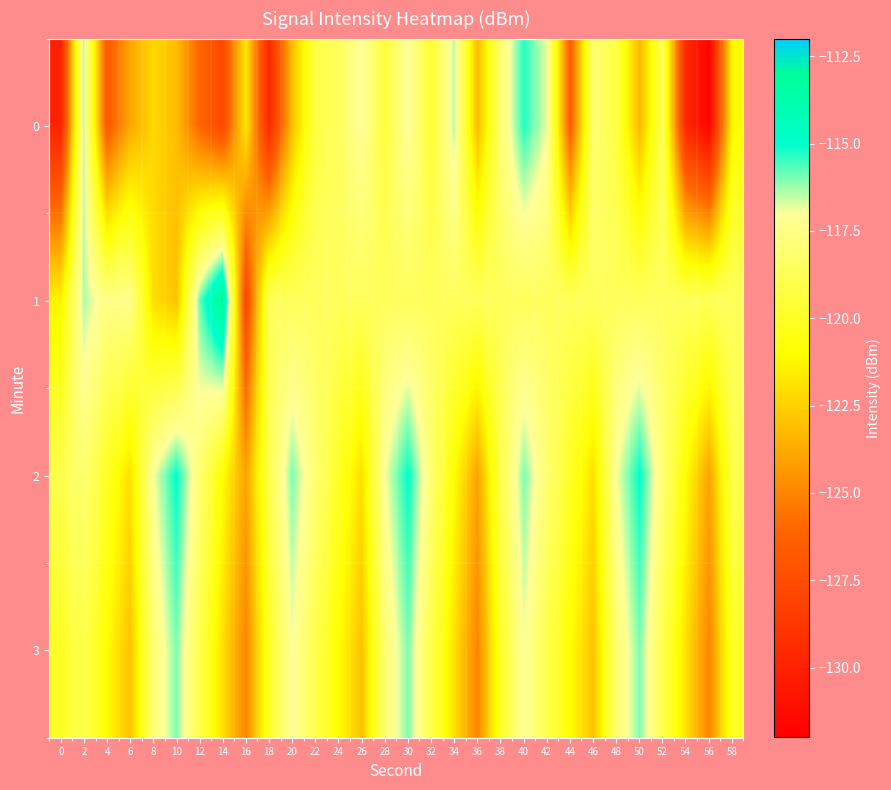

List the series in order of their peak value, highest first.

1, 2, 0, 3